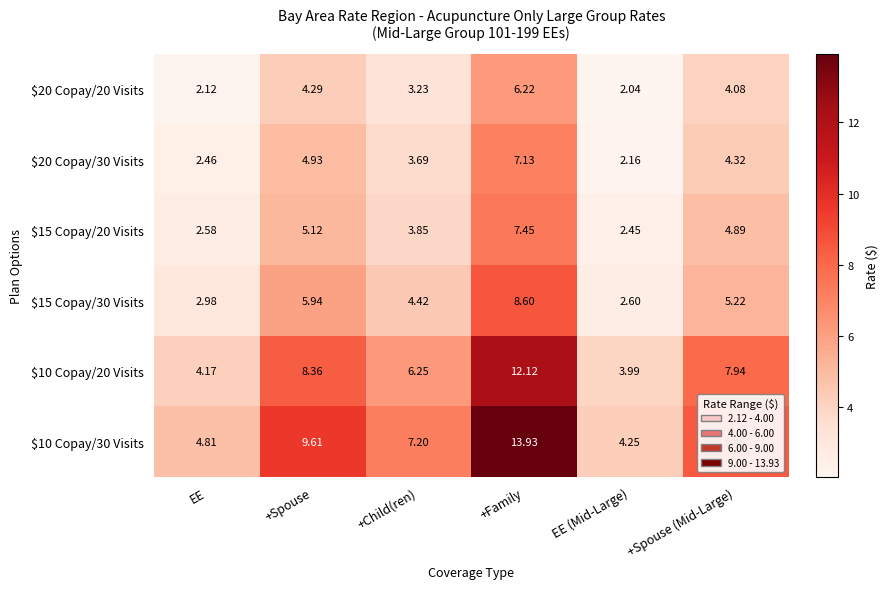

Rank the categories by $15 Copay/20 Visits value from lowest to highest.

EE (Mid-Large), EE, +Child(ren), +Spouse (Mid-Large), +Spouse, +Family